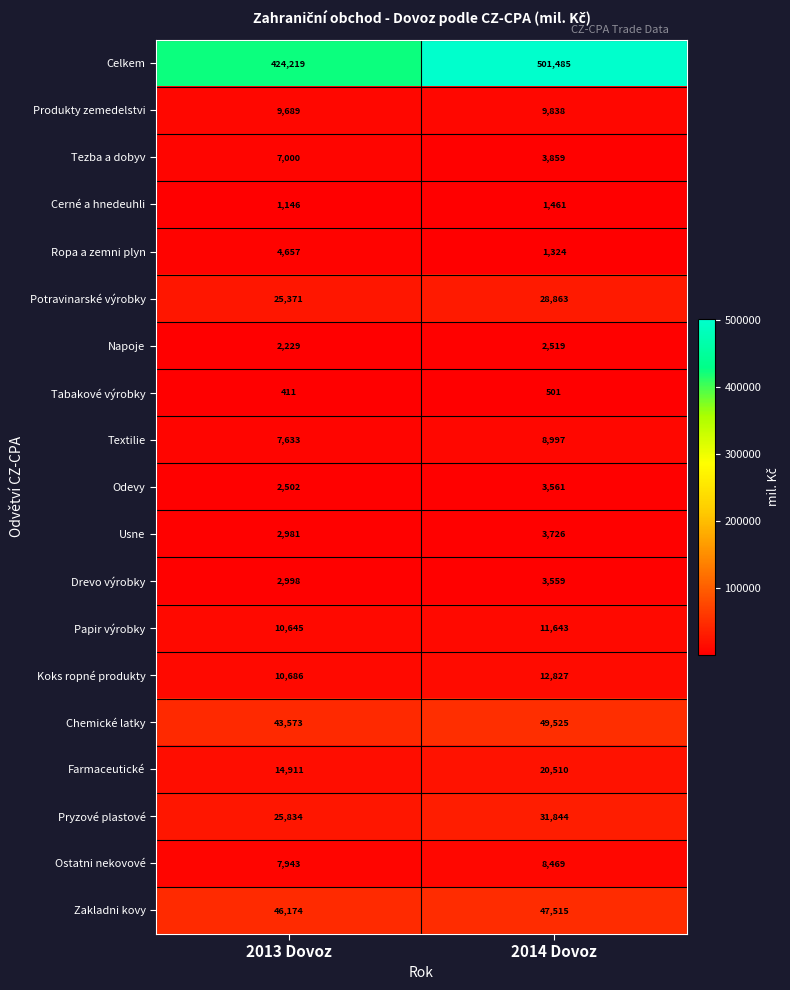

Read the Napoje value at 2014 Dovoz.

2519